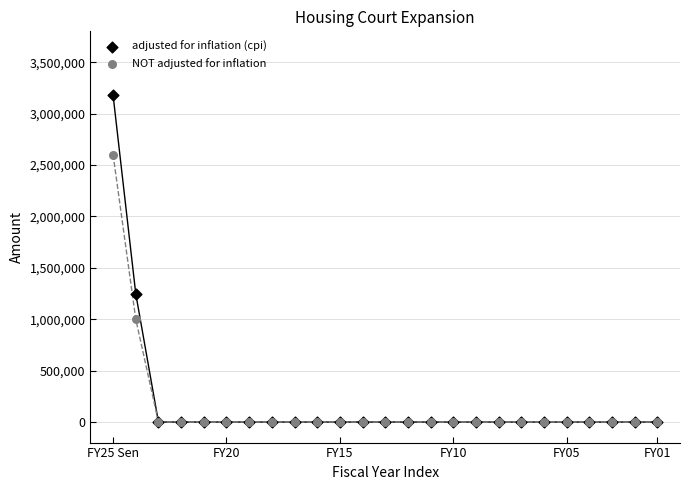

Across all series, what Y value is closest to 1588676?

1247004